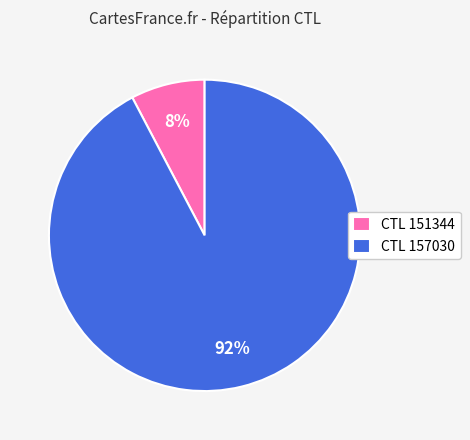

Which category has the smallest portion of the pie?

CTL 151344